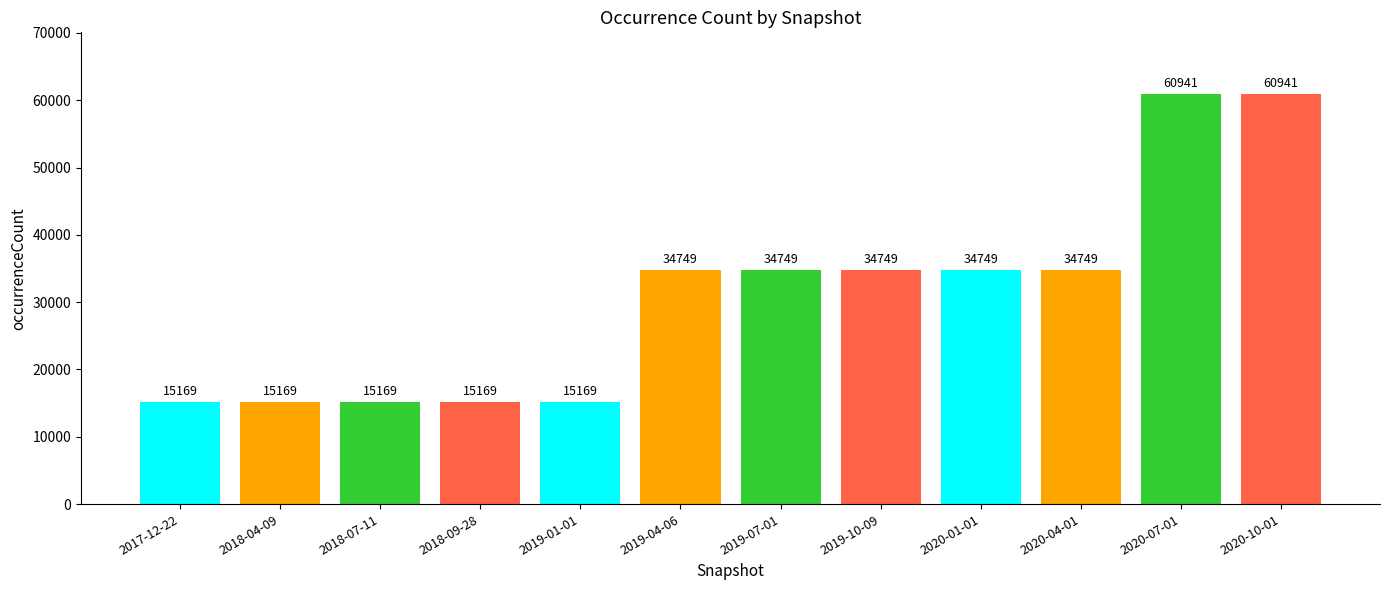

The value at 2020-04-01 is 34749. True or false?

True